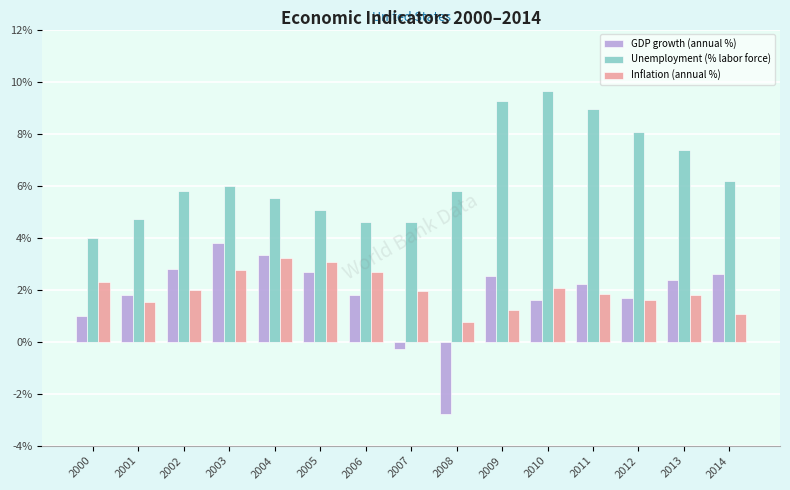

What is the sum of all GDP growth (annual %) values?

27.1